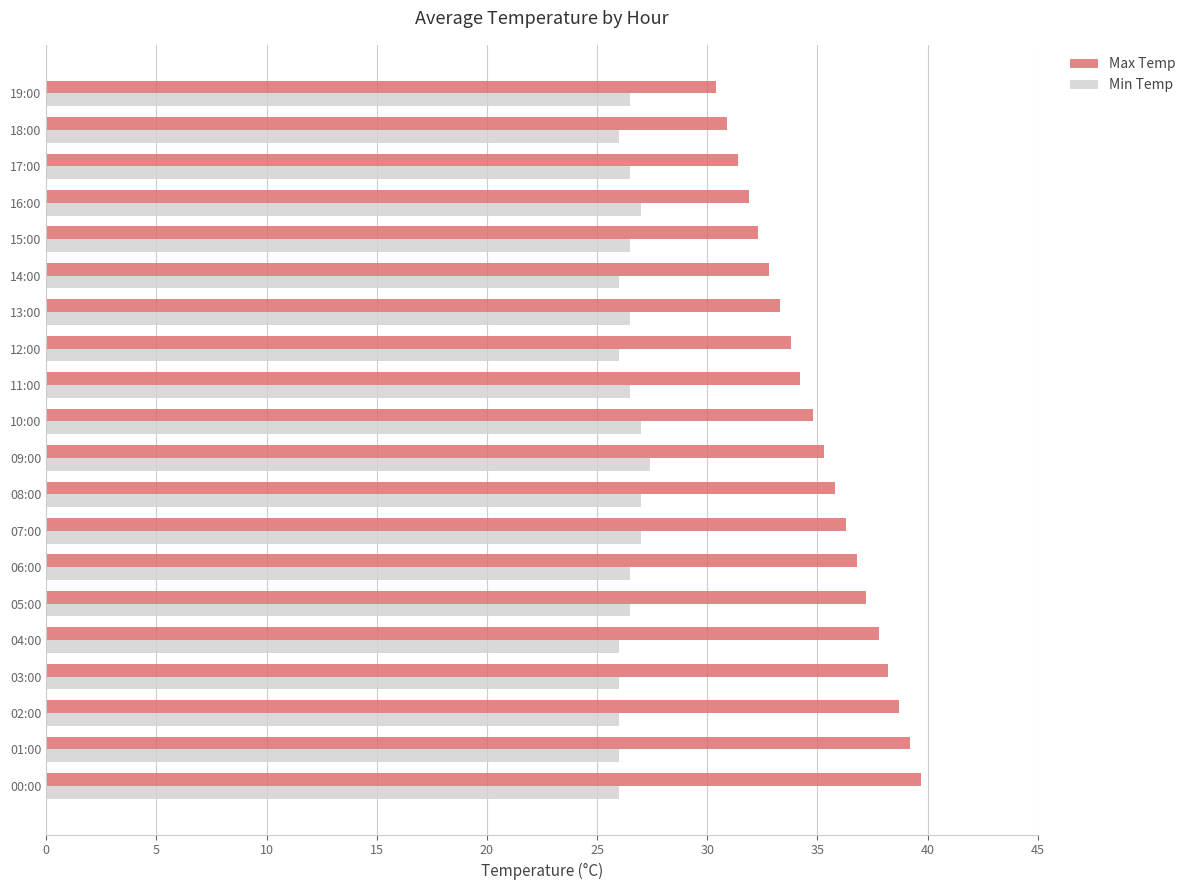

What is the lowest value of the Min Temp series?

26.0